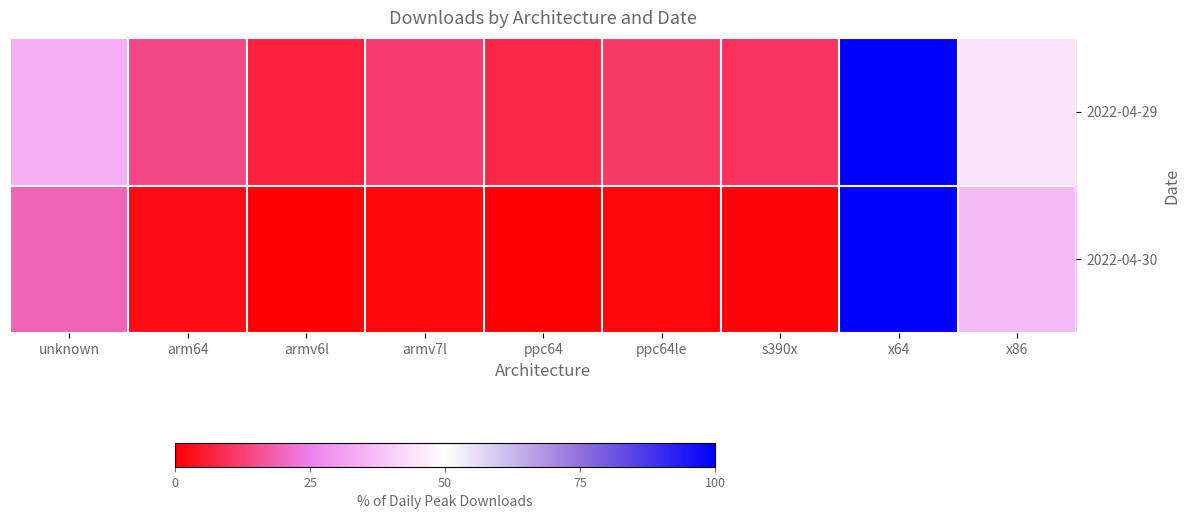

Which has a higher value, s390x or unknown?

unknown